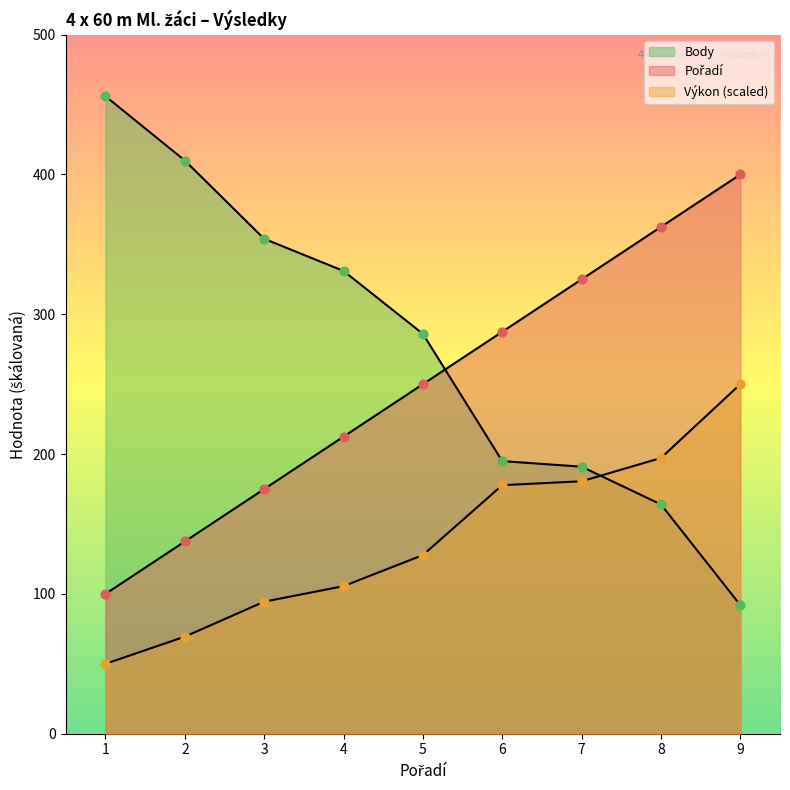

Which series reaches the maximum Y coordinate?

Body